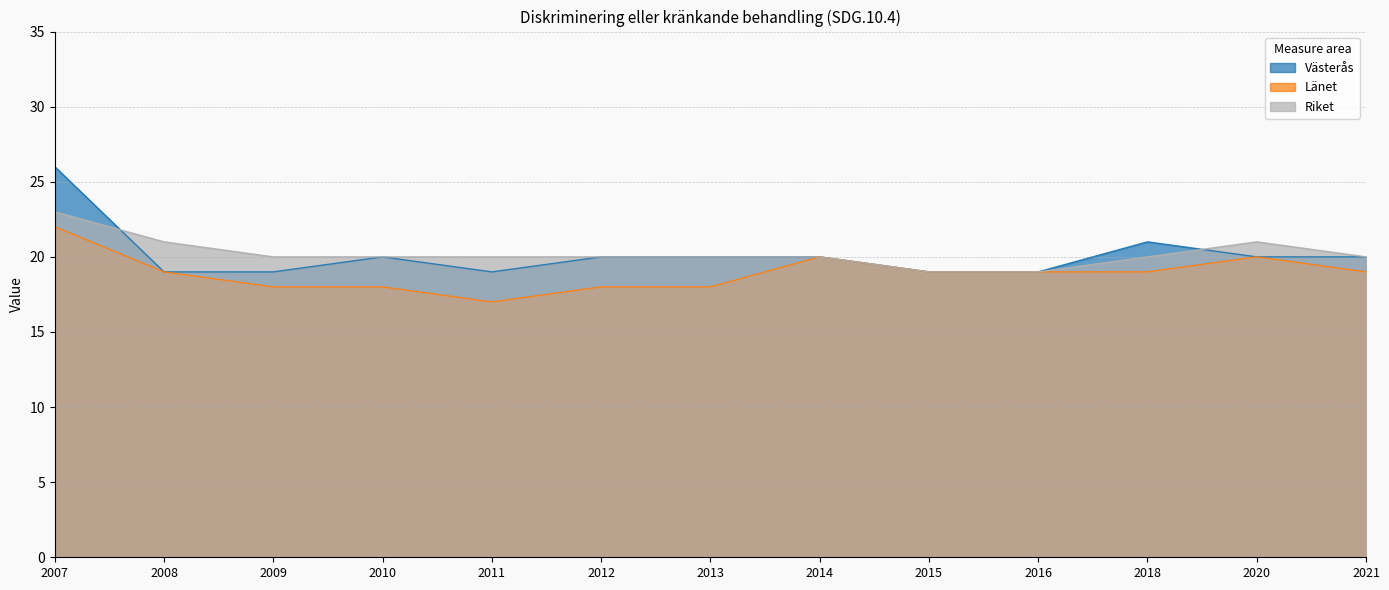

At which category does Västerås reach its first local peak?

2010